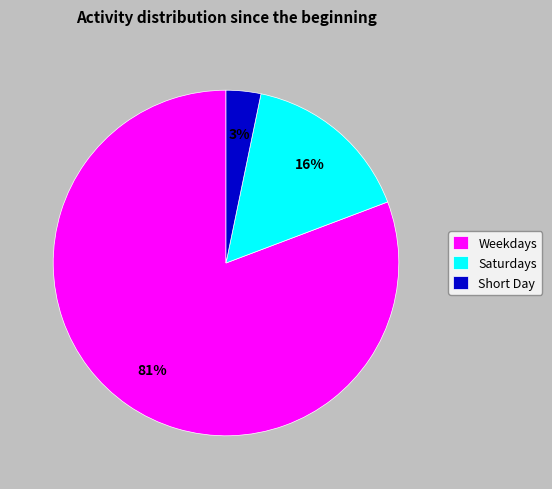

Does Weekdays represent more than half of the total?

Yes